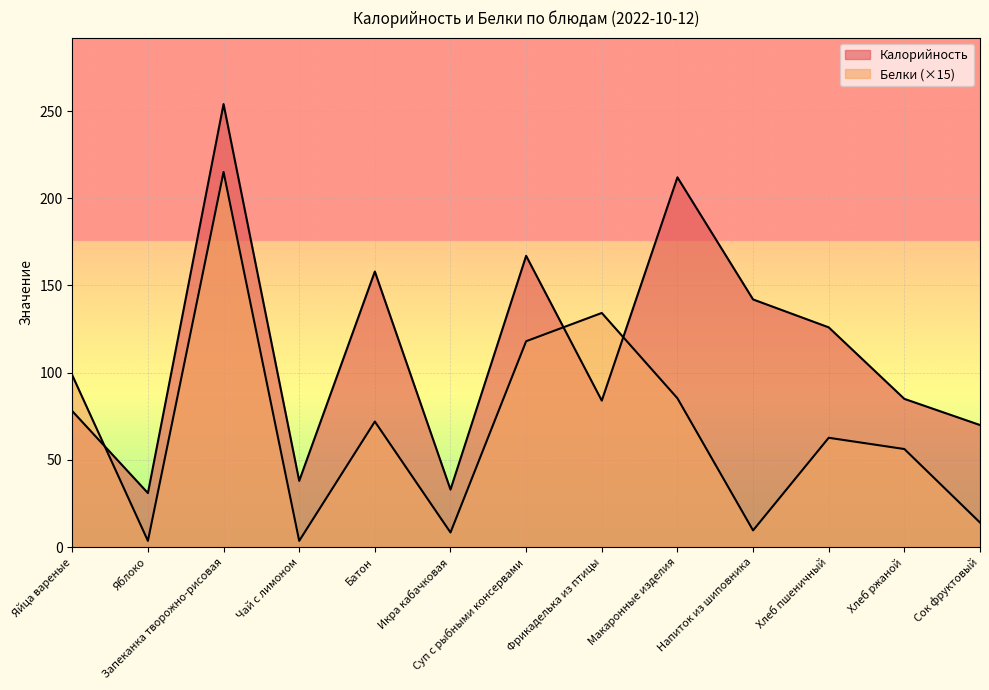

Reading left to right, what are all the values shown in this chart?

Калорийность: 78.0	31.0	254.0	38.0	158.0	33.0	167.0	84.0	212.0	142.0	126.0	85.0	70.0
Белки: 98.6	3.6	215.1	3.6	72.0	8.4	118.0	134.2	85.4	9.6	62.7	56.2	14.1